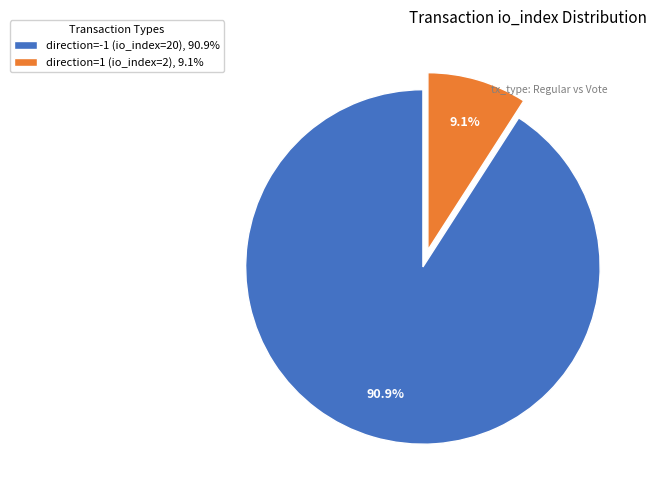

How many segments does this pie chart have?

2